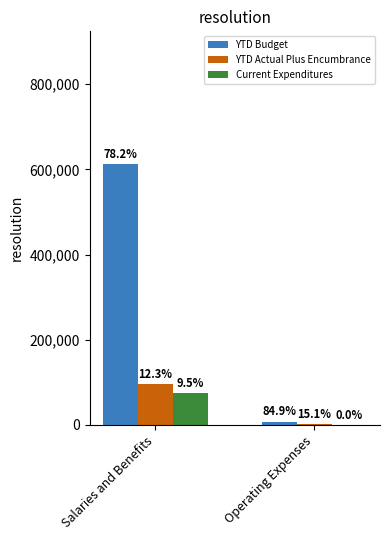

Are the bars grouped side by side (vs. stacked)?

Yes